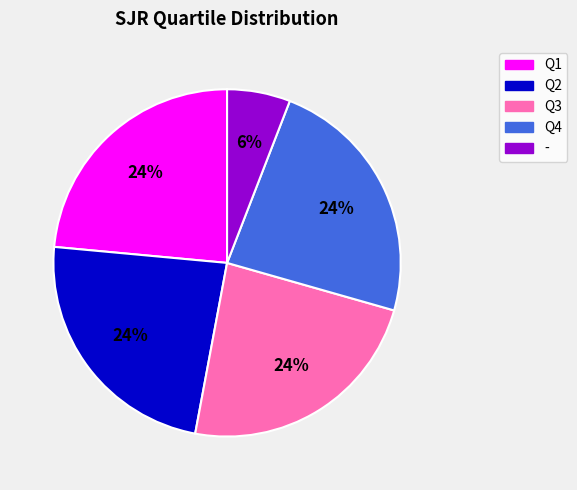

Is it true that Q2 is 24% of the pie?

True